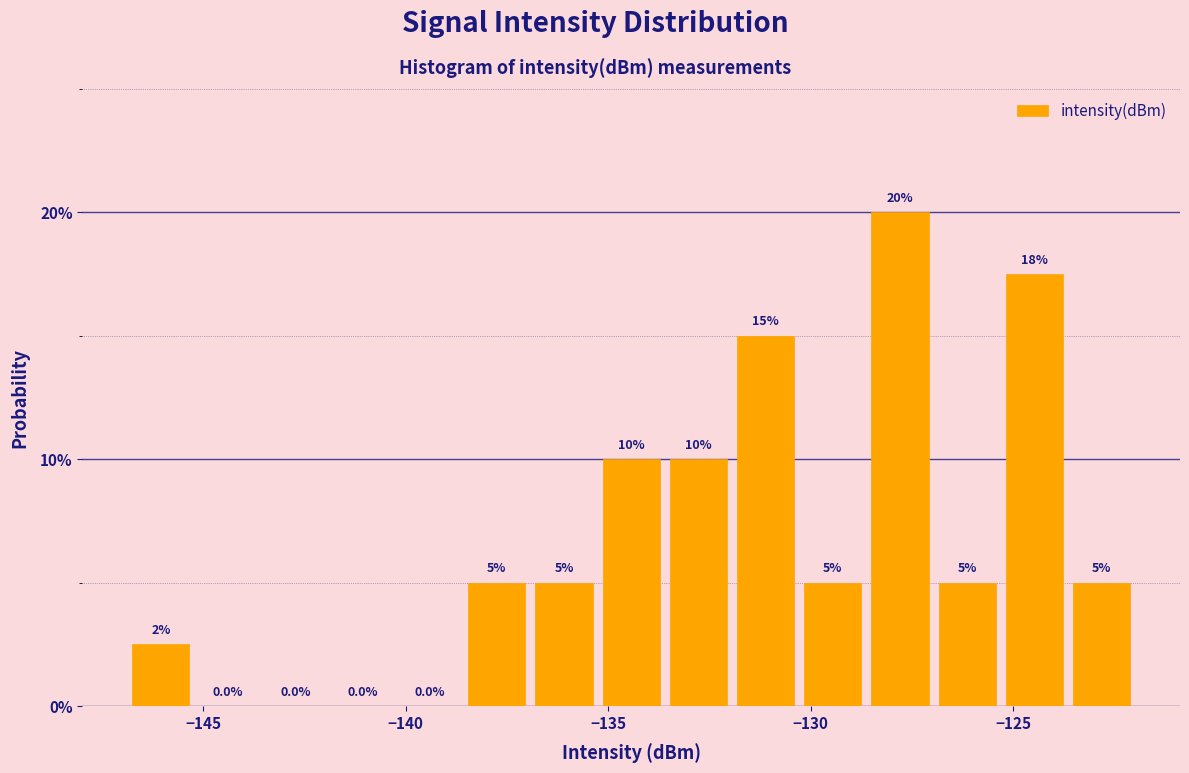

Around what value on the x-axis is the tallest bar? Give the approximate position of its centre, as read against the axis.

-128.0